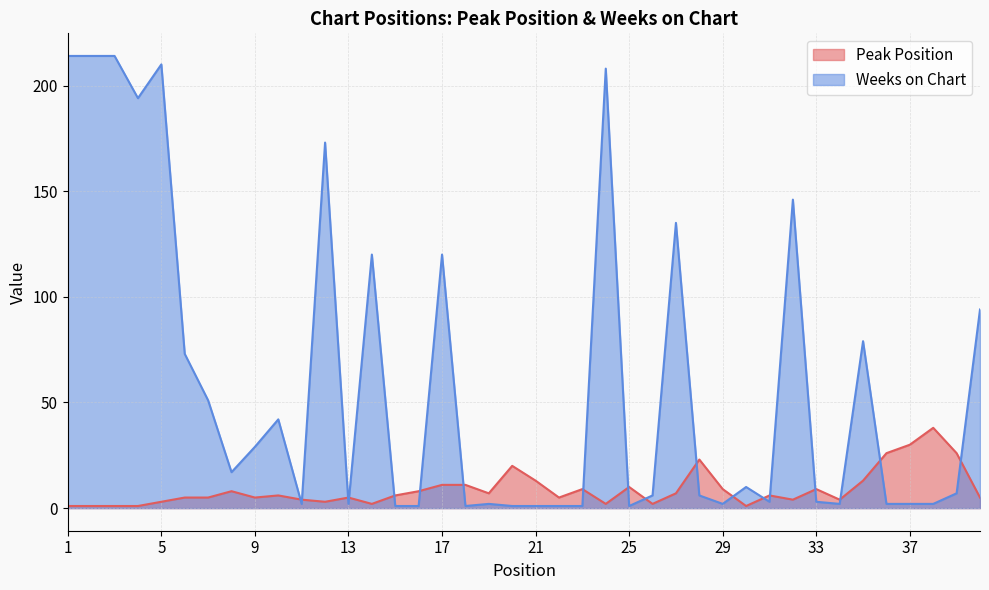

What is the total value across all series at 12?

176